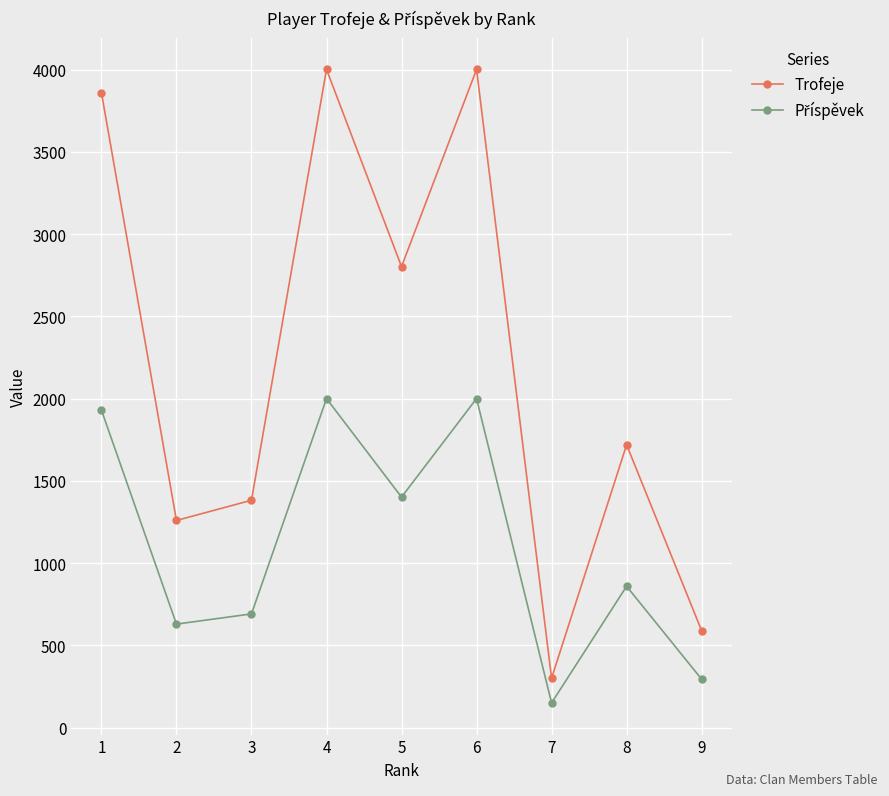

What value does the Trofeje series have at 8?

1719